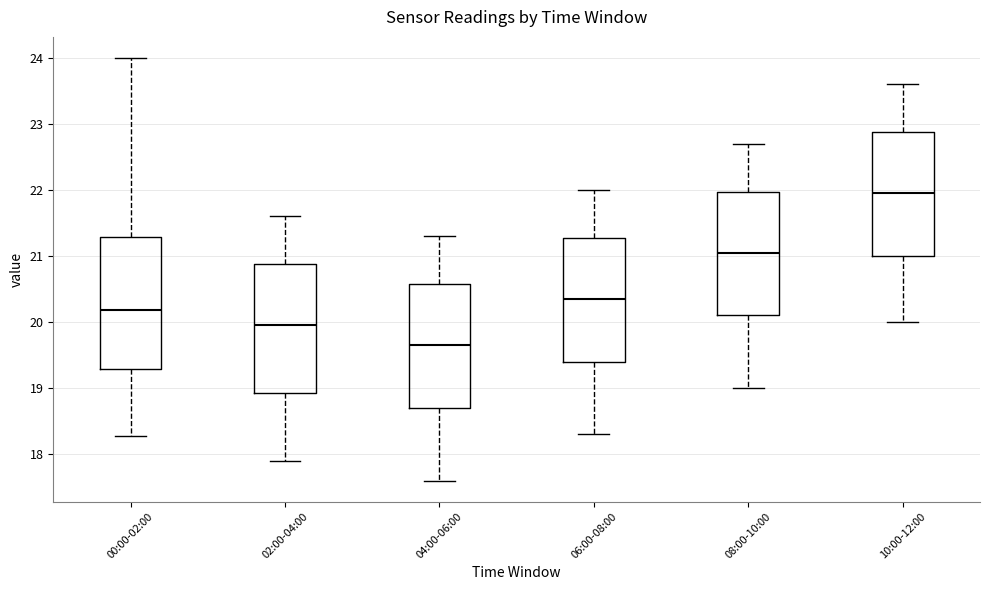

Which box's median line is the lowest?

04:00-06:00